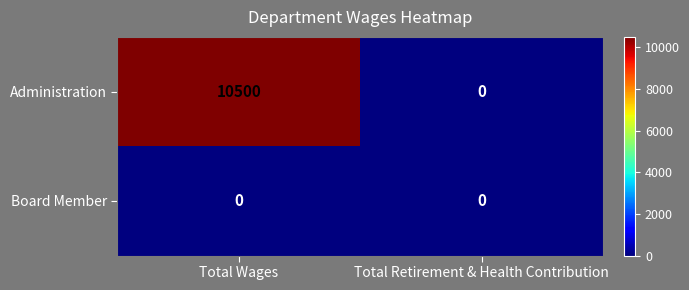

At how many categories does at least one series exceed 3606?

1